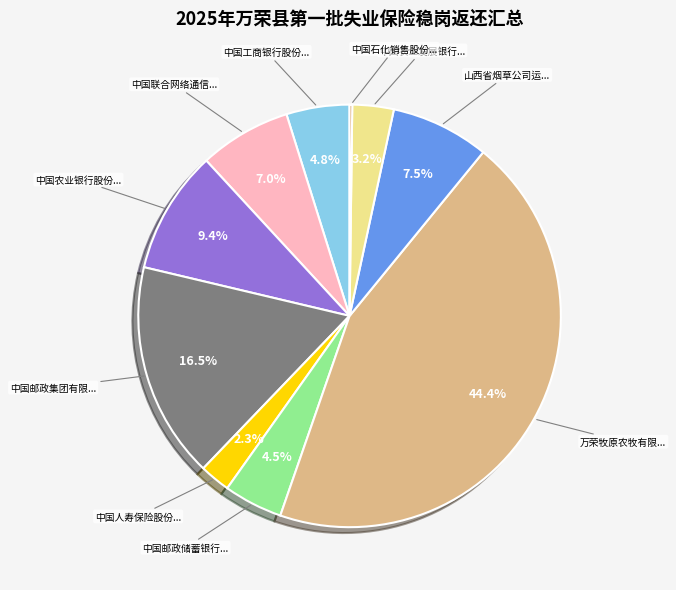

Is there any slice that represents more than half of the pie?

No